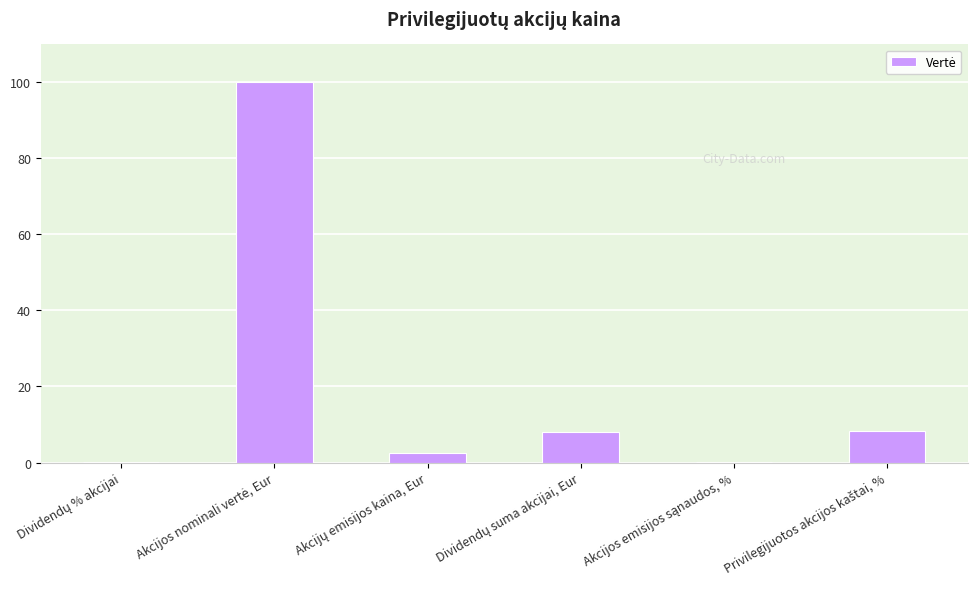

What is the maximum value shown in the chart?

100.0